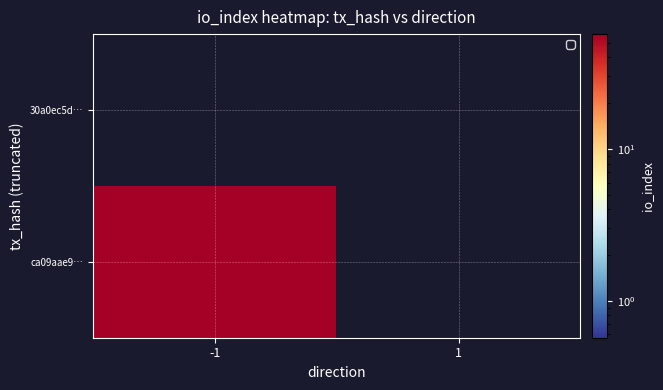

Which series has the widest spread of values?

ca09aae9…